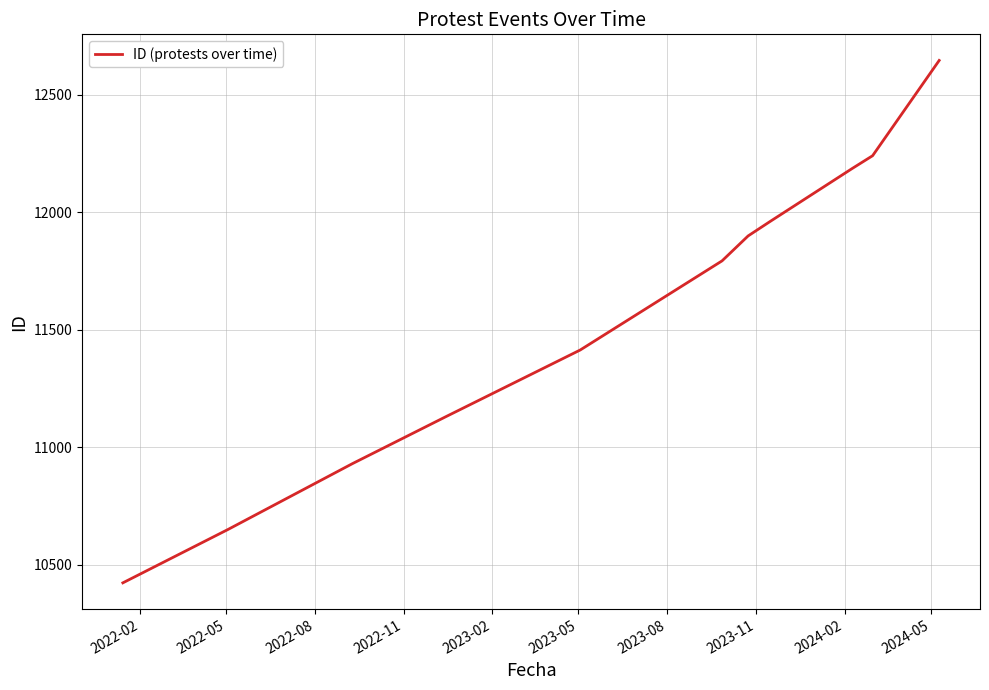

What is the greatest value displayed?

12645